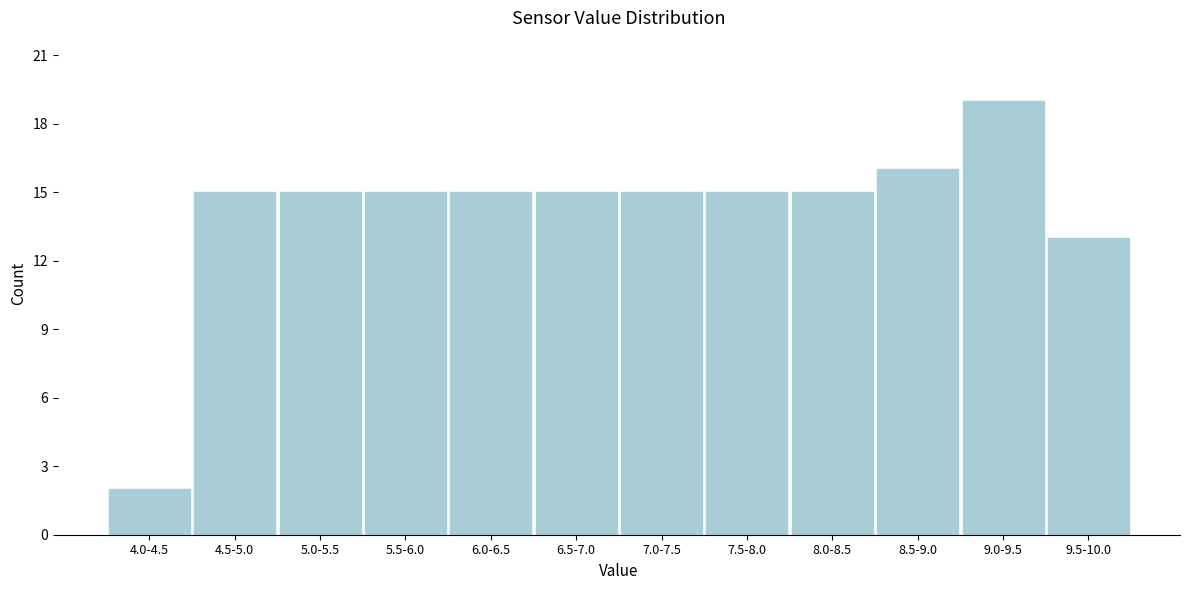

Reading left to right, transcribe all the data shown in this chart.

4.0-4.5=2	4.5-5.0=15	5.0-5.5=15	5.5-6.0=15	6.0-6.5=15	6.5-7.0=15	7.0-7.5=15	7.5-8.0=15	8.0-8.5=15	8.5-9.0=16	9.0-9.5=19	9.5-10.0=13